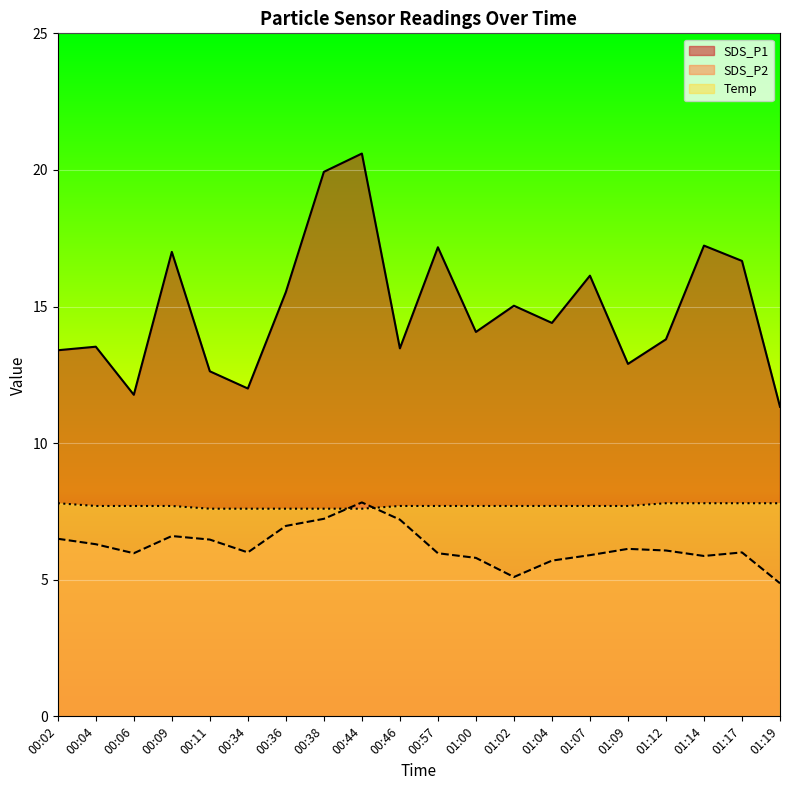

Where is the first local maximum for SDS_P1?

00:04